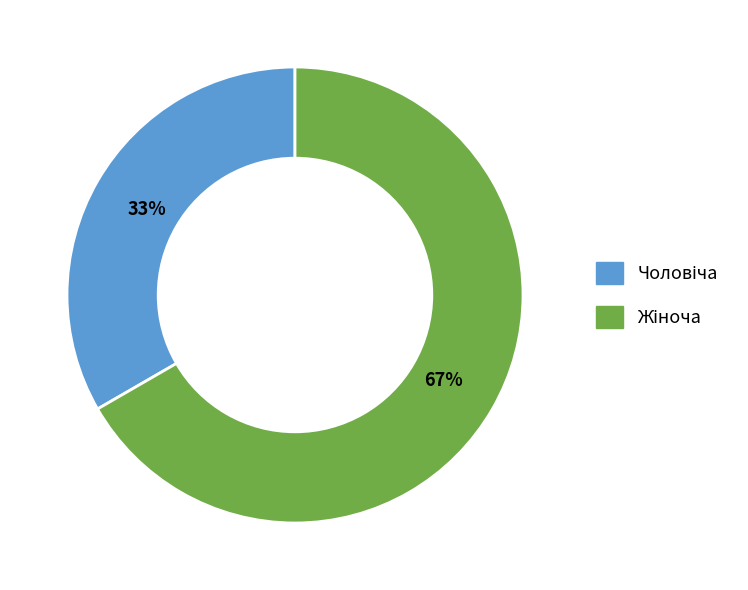

To the nearest percent, what is the average slice percentage?

50%